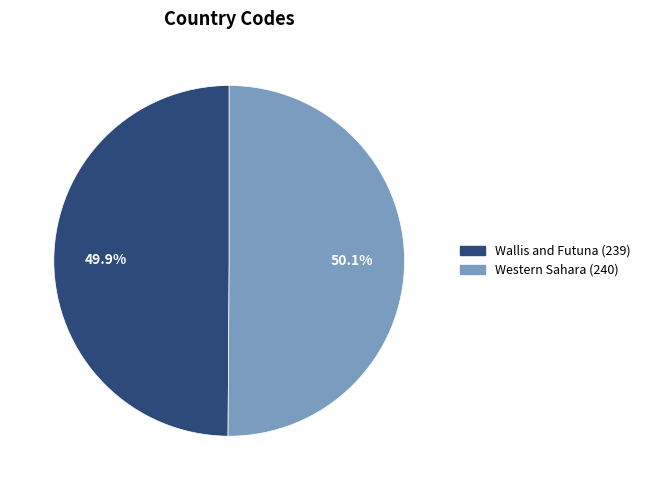

What percentage is NOT represented by Wallis and Futuna (239)?

50.1%